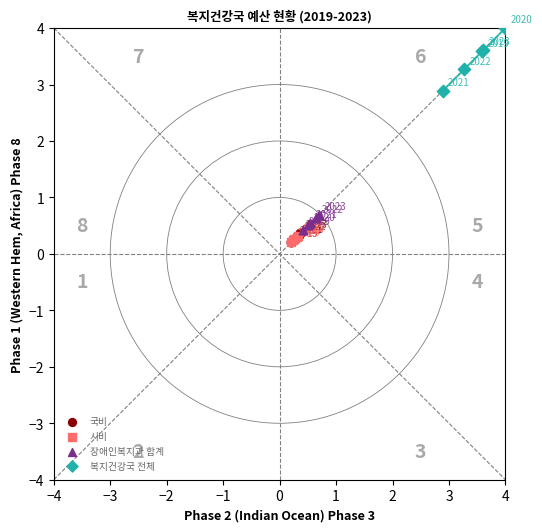

What are all the series names shown in the legend?

국비, 시비, 장애인복지과 합계, 복지건강국 전체